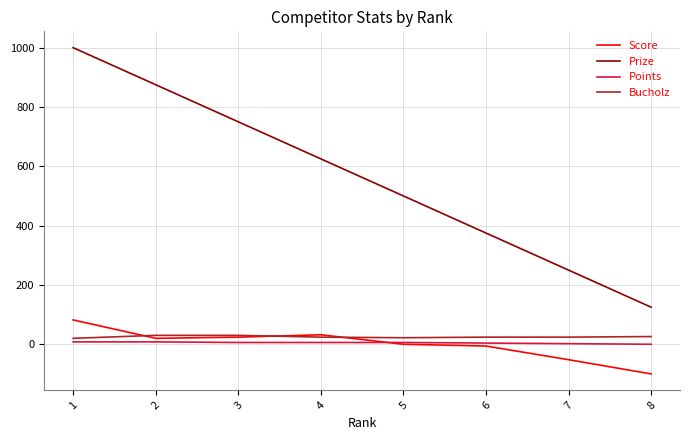

How many lines are shown in the chart?

4